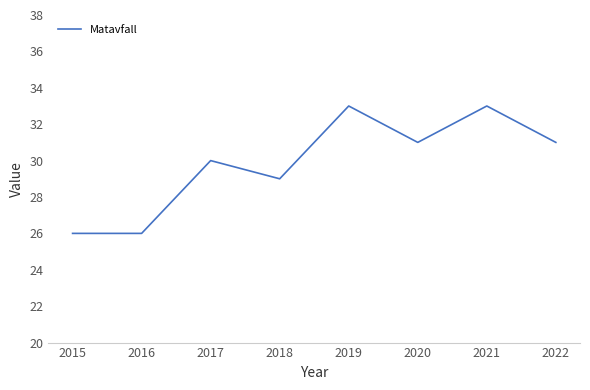

What is the minimum value shown in the chart?

26